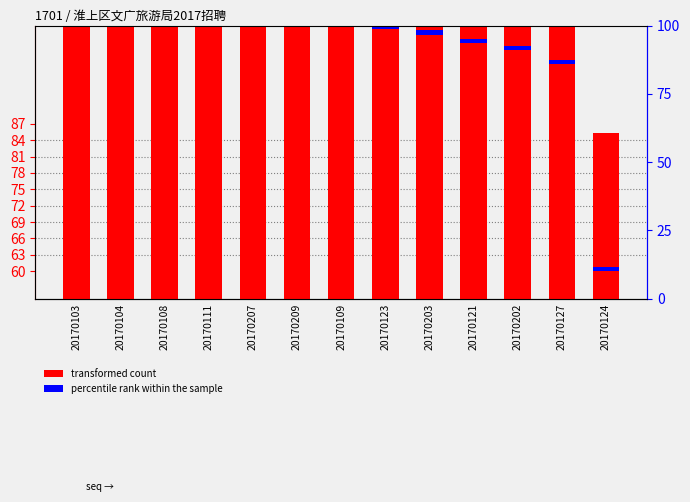

Where does the transformed count series first go above 106?

20170103